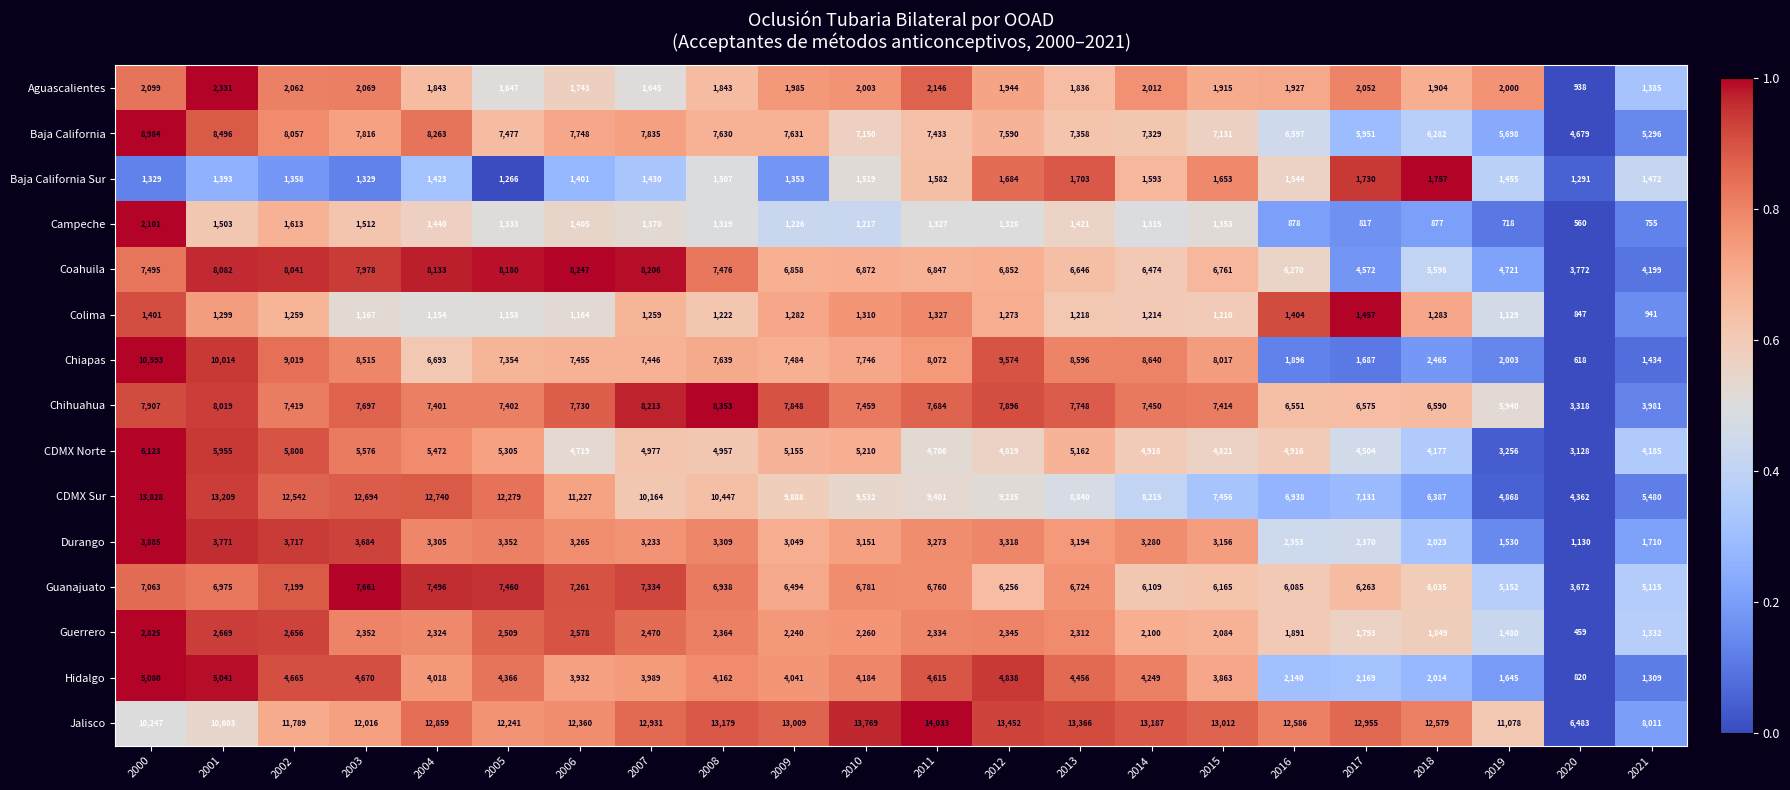

Rank the series by their maximum value, from lowest to highest.

Colima, Baja California Sur, Campeche, Aguascalientes, Guerrero, Durango, Hidalgo, CDMX Norte, Guanajuato, Coahuila, Chihuahua, Baja California, Chiapas, CDMX Sur, Jalisco